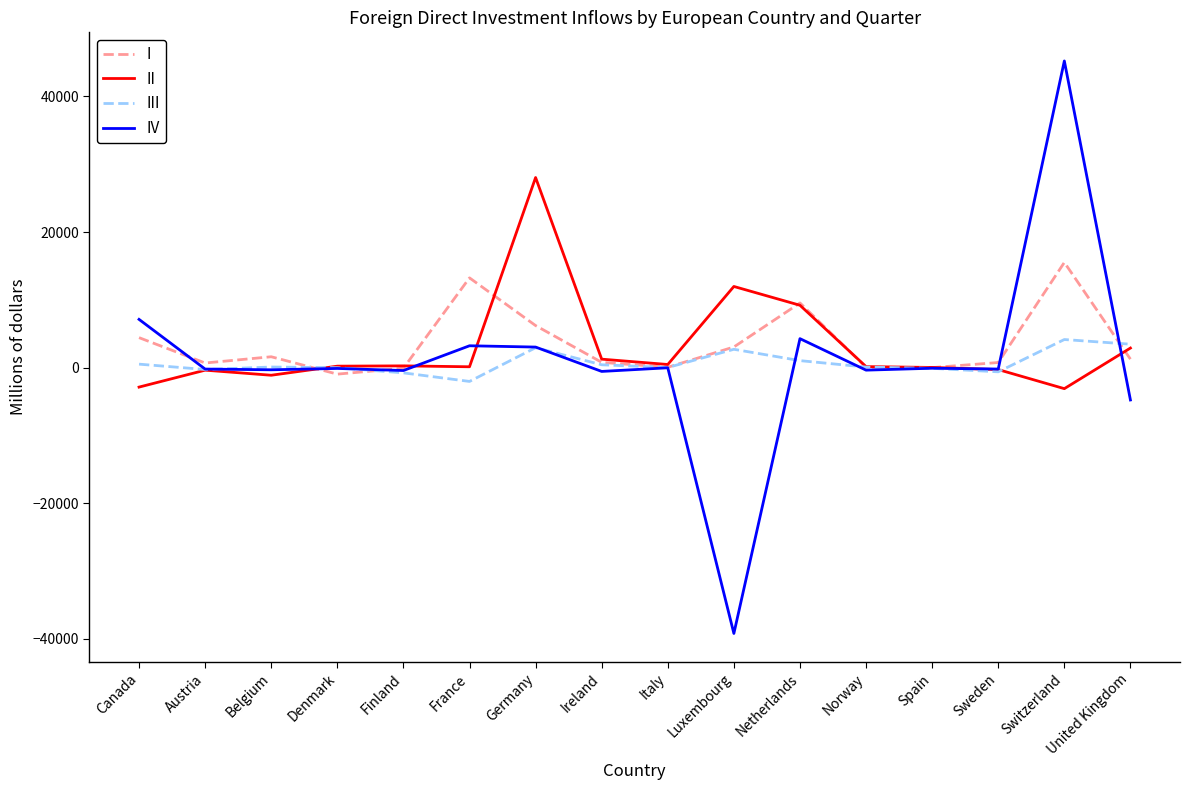

At which category does the chart reach its peak across all series?

Switzerland